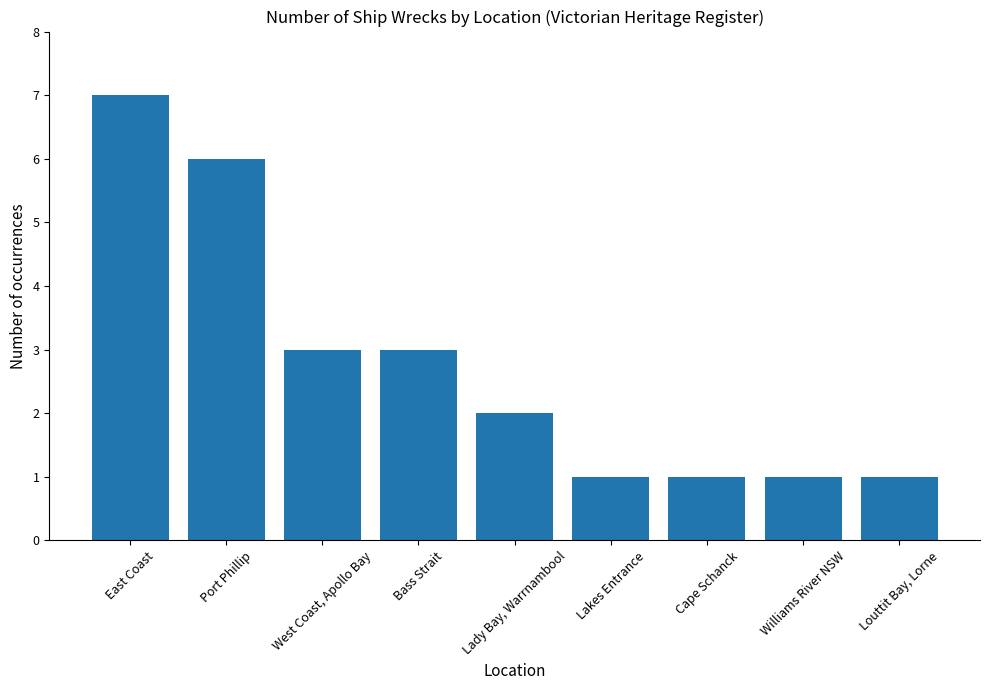

What is the difference between the second highest and second lowest values?

5